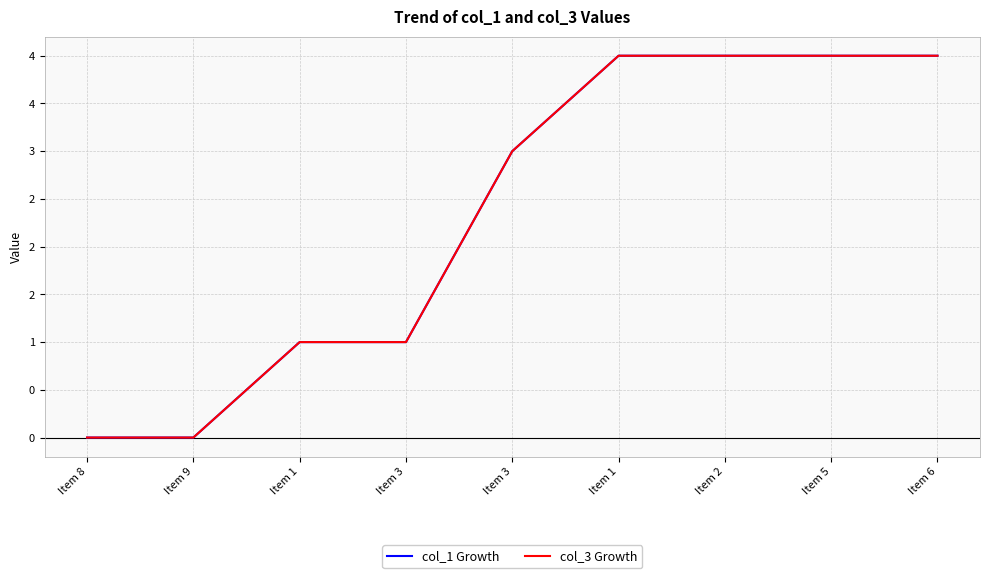

True or false: col_1 Growth and col_3 Growth cross at least once.

False